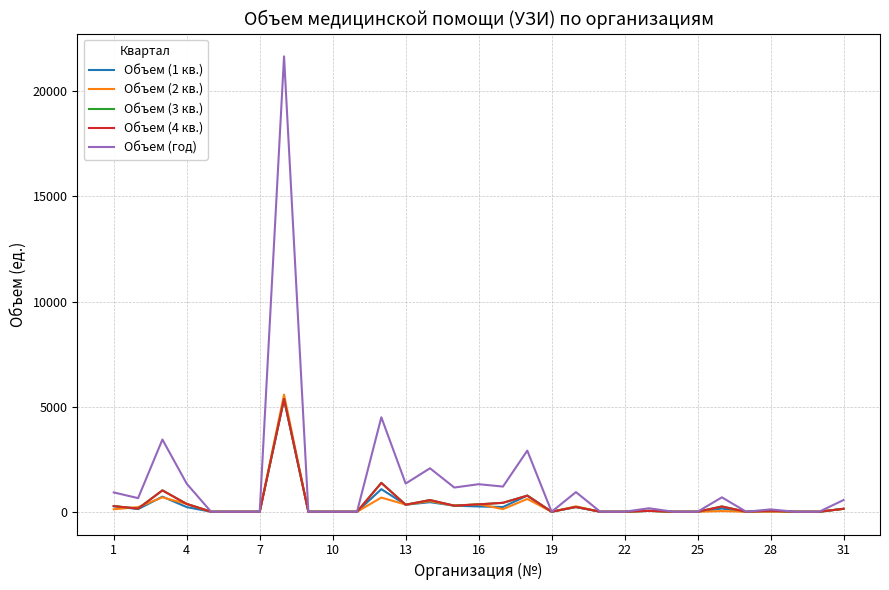

Which series has the largest total across all categories?

Объем (год)